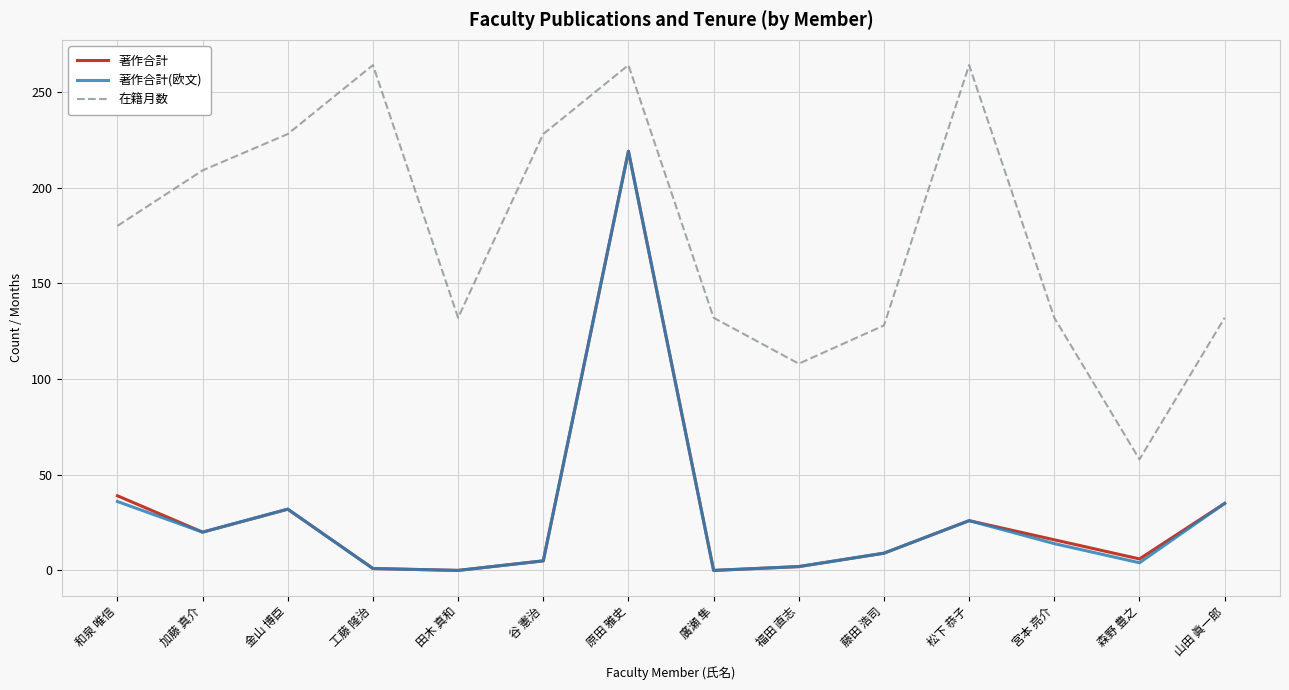

True or false: 著作合計(欧文) has more than 1 points higher than both neighbors.

True